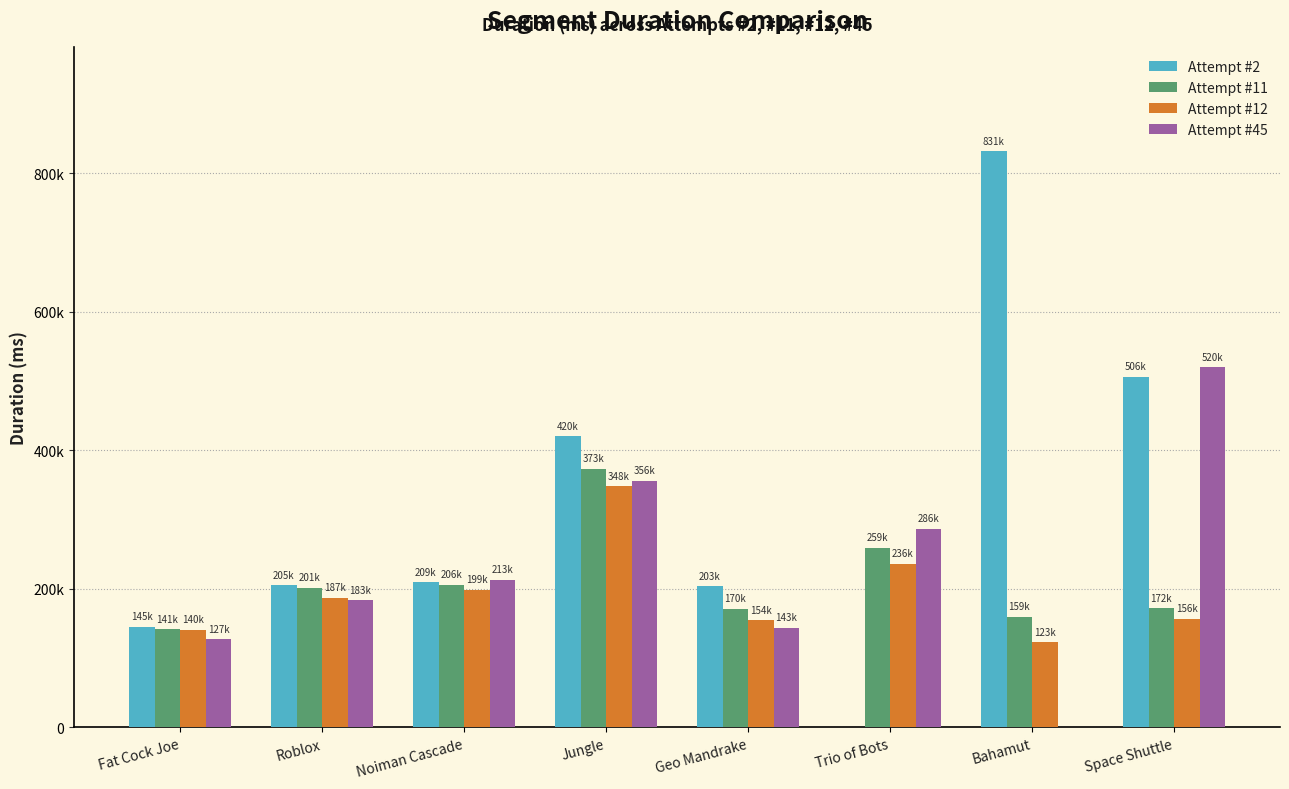

At which category is the sum across all series the highest?

Jungle